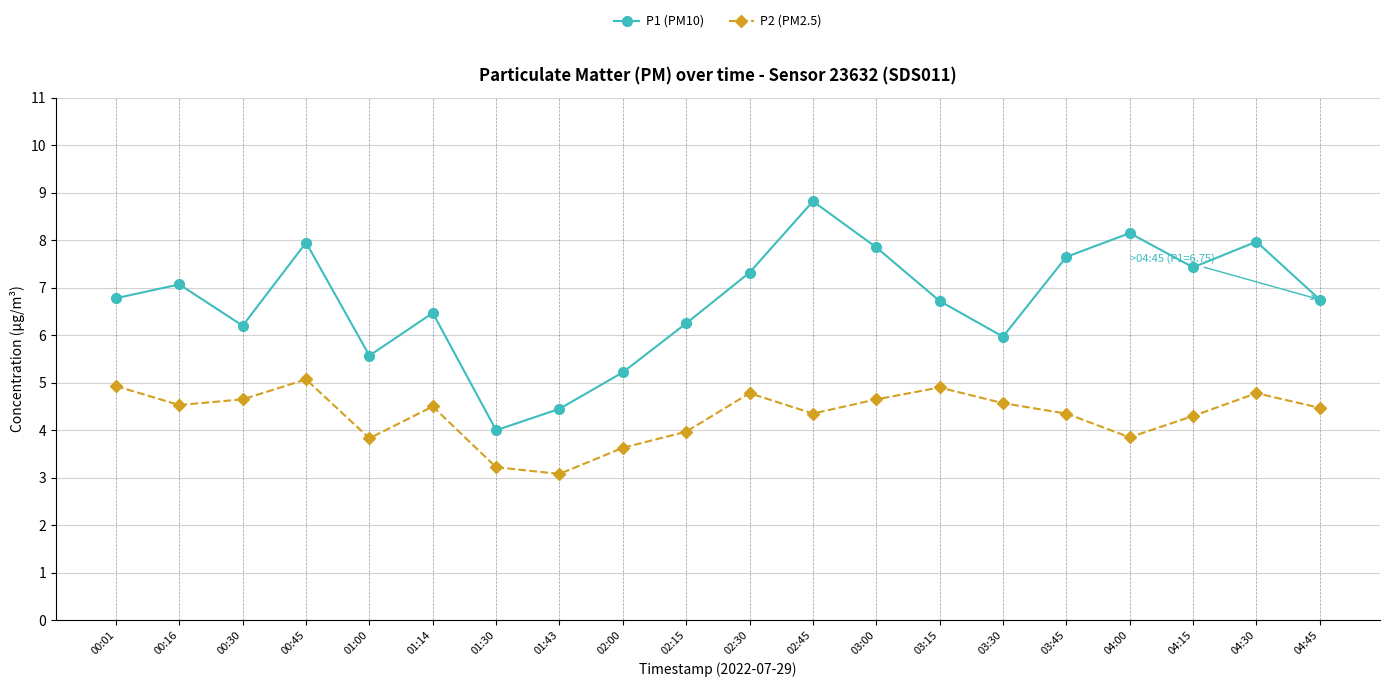

Which label corresponds to the largest value in the chart?

02:45